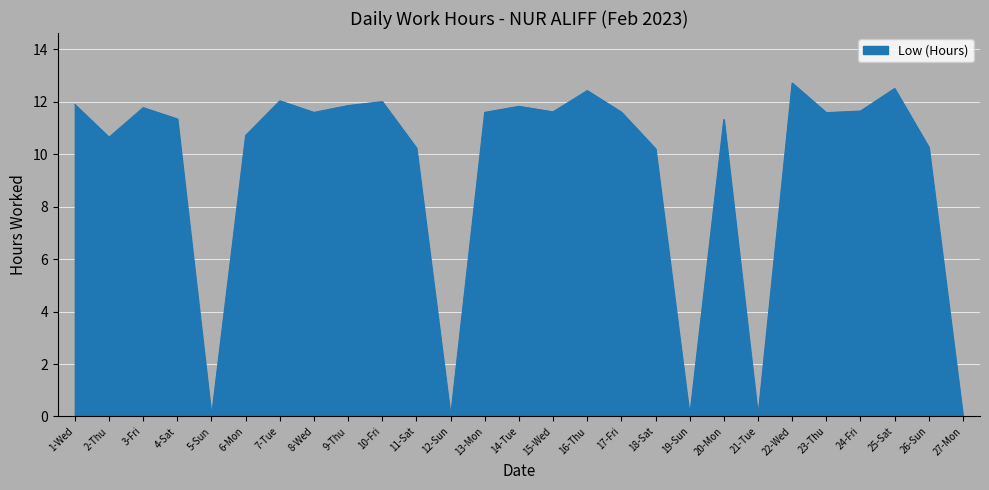

What is the maximum value shown in the chart?

12.7